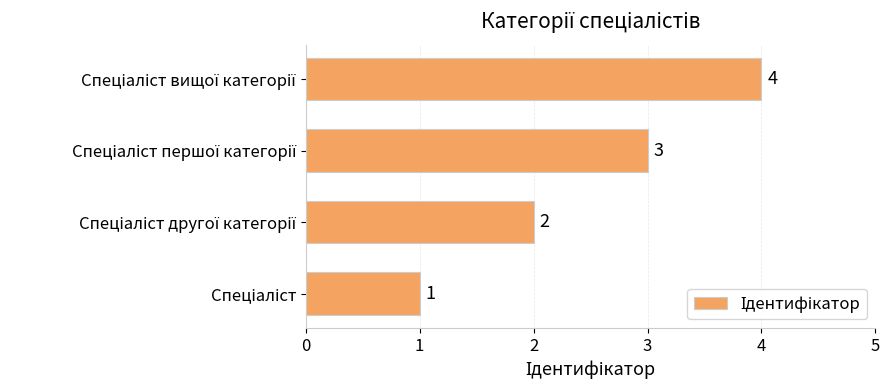

What is the greatest value displayed?

4